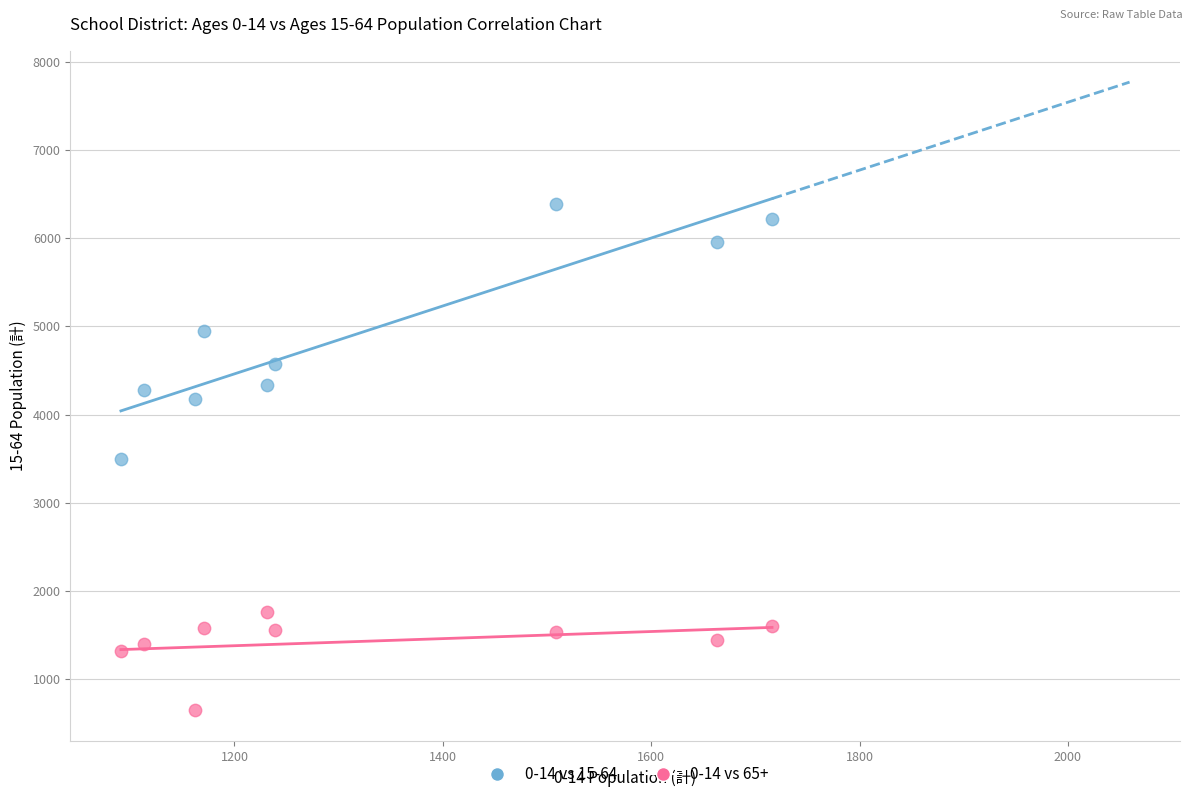

Which series contains the highest Y value?

0-14 vs 15-64